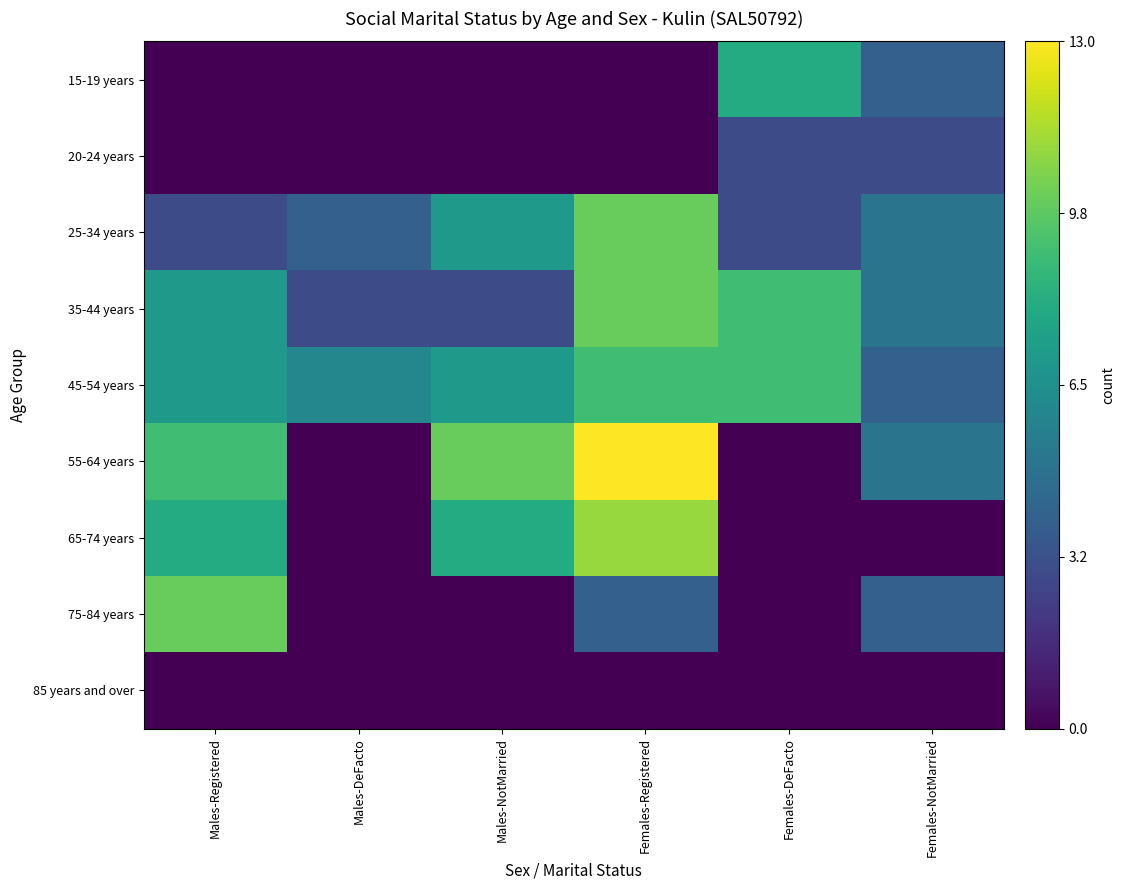

Reading left to right, what are all the values shown in this chart?

15-19 years: Males-Registered=0	Males-DeFacto=0	Males-NotMarried=0	Females-Registered=0	Females-DeFacto=8	Females-NotMarried=4
20-24 years: Males-Registered=0	Males-DeFacto=0	Males-NotMarried=0	Females-Registered=0	Females-DeFacto=3	Females-NotMarried=3
25-34 years: Males-Registered=3	Males-DeFacto=4	Males-NotMarried=7	Females-Registered=10	Females-DeFacto=3	Females-NotMarried=5
35-44 years: Males-Registered=7	Males-DeFacto=3	Males-NotMarried=3	Females-Registered=10	Females-DeFacto=9	Females-NotMarried=5
45-54 years: Males-Registered=7	Males-DeFacto=6	Males-NotMarried=7	Females-Registered=9	Females-DeFacto=9	Females-NotMarried=4
55-64 years: Males-Registered=9	Males-DeFacto=0	Males-NotMarried=10	Females-Registered=13	Females-DeFacto=0	Females-NotMarried=5
65-74 years: Males-Registered=8	Males-DeFacto=0	Males-NotMarried=8	Females-Registered=11	Females-DeFacto=0	Females-NotMarried=0
75-84 years: Males-Registered=10	Males-DeFacto=0	Males-NotMarried=0	Females-Registered=4	Females-DeFacto=0	Females-NotMarried=4
85 years and over: Males-Registered=0	Males-DeFacto=0	Males-NotMarried=0	Females-Registered=0	Females-DeFacto=0	Females-NotMarried=0